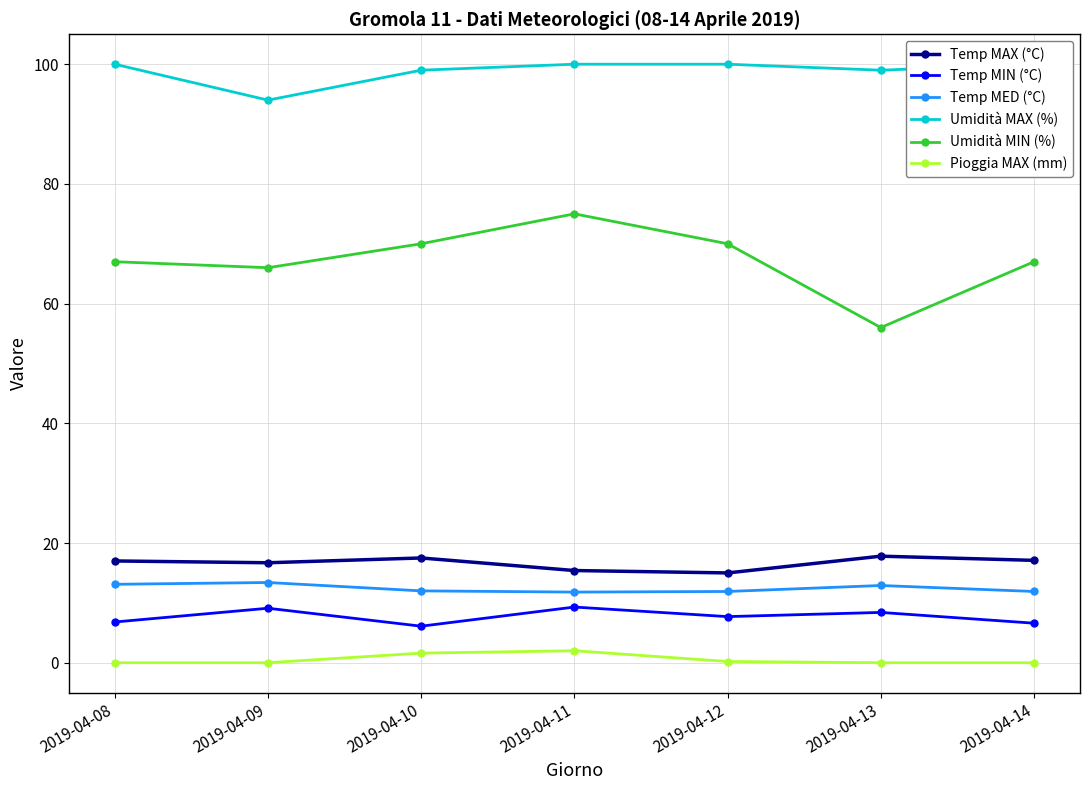

True or false: Temp MIN (°C) has a value of 9.3 at 2019-04-11.

True